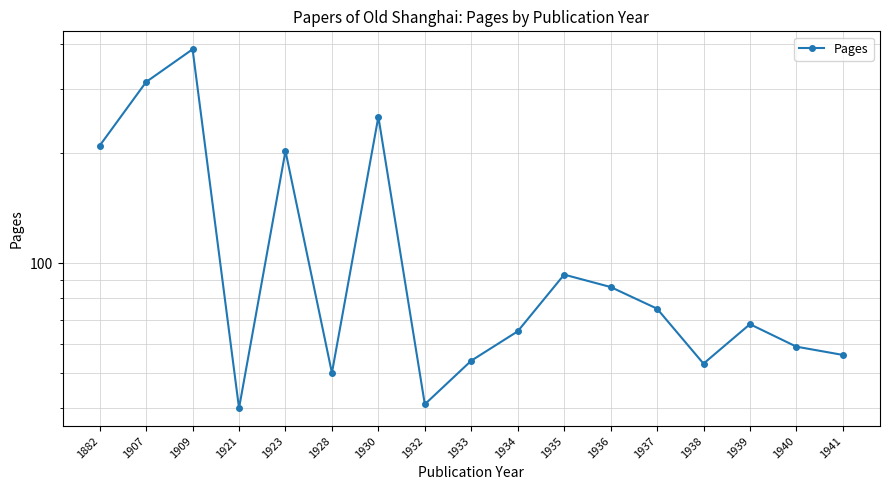

The value at 1921 is 40. True or false?

True